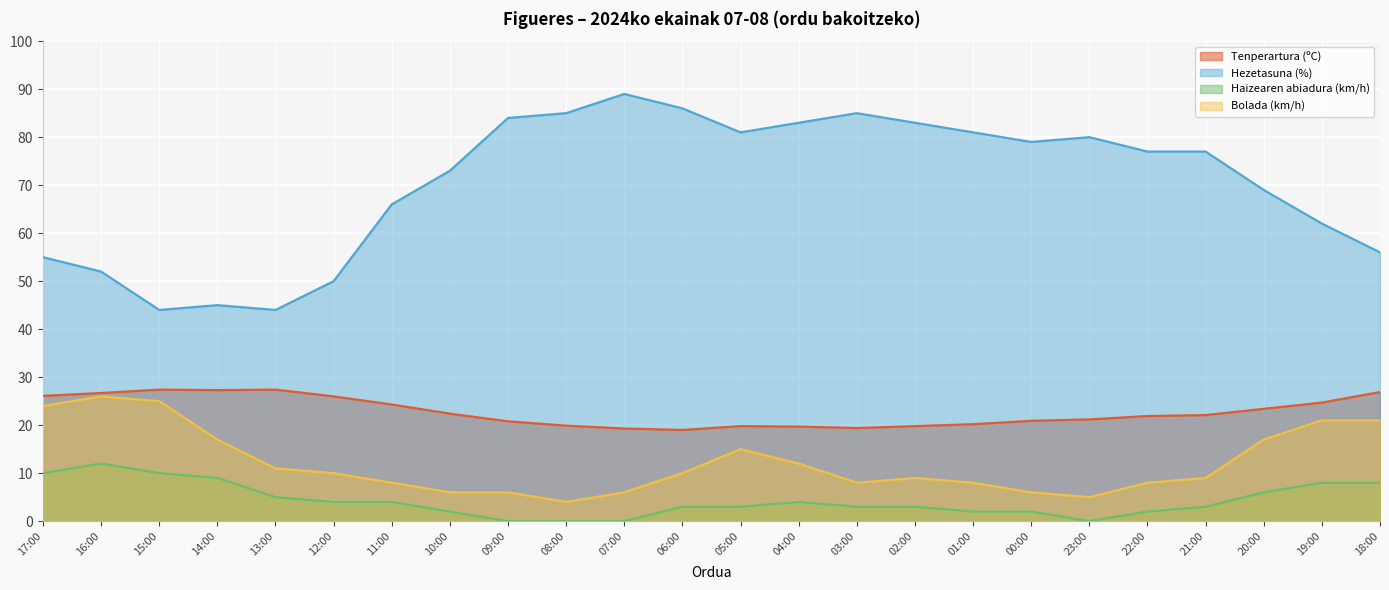

Reading right to left, list all the values displayed in this chart.

Tenperartura (ºC): 18:00=26.9	19:00=24.7	20:00=23.4	21:00=22.1	22:00=21.9	23:00=21.2	00:00=20.9	01:00=20.2	02:00=19.8	03:00=19.4	04:00=19.7	05:00=19.8	06:00=19.0	07:00=19.3	08:00=19.9	09:00=20.8	10:00=22.4	11:00=24.3	12:00=26.0	13:00=27.4	14:00=27.3	15:00=27.4	16:00=26.7	17:00=26.1
Hezetasuna (%): 18:00=56.0	19:00=62.0	20:00=69.0	21:00=77.0	22:00=77.0	23:00=80.0	00:00=79.0	01:00=81.0	02:00=83.0	03:00=85.0	04:00=83.0	05:00=81.0	06:00=86.0	07:00=89.0	08:00=85.0	09:00=84.0	10:00=73.0	11:00=66.0	12:00=50.0	13:00=44.0	14:00=45.0	15:00=44.0	16:00=52.0	17:00=55.0
Haizearen abiadura (km/h): 18:00=8.0	19:00=8.0	20:00=6.0	21:00=3.0	22:00=2.0	23:00=0.0	00:00=2.0	01:00=2.0	02:00=3.0	03:00=3.0	04:00=4.0	05:00=3.0	06:00=3.0	07:00=0.0	08:00=0.0	09:00=0.0	10:00=2.0	11:00=4.0	12:00=4.0	13:00=5.0	14:00=9.0	15:00=10.0	16:00=12.0	17:00=10.0
Bolada (km/h): 18:00=21.0	19:00=21.0	20:00=17.0	21:00=9.0	22:00=8.0	23:00=5.0	00:00=6.0	01:00=8.0	02:00=9.0	03:00=8.0	04:00=12.0	05:00=15.0	06:00=10.0	07:00=6.0	08:00=4.0	09:00=6.0	10:00=6.0	11:00=8.0	12:00=10.0	13:00=11.0	14:00=17.0	15:00=25.0	16:00=26.0	17:00=24.0